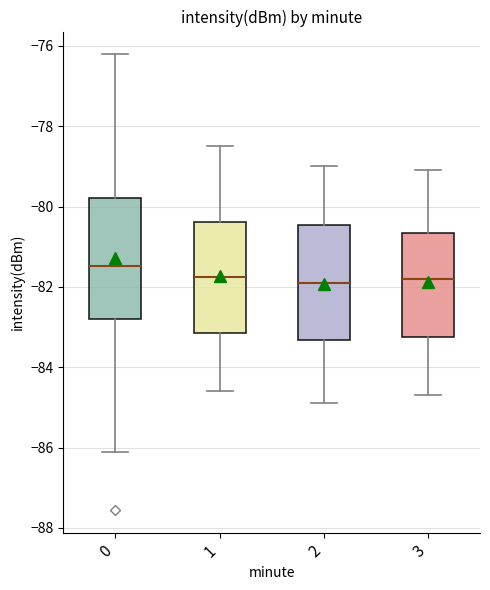

Where does the lower whisker of the box at x = 3 end on the y-axis? The values are not printed on the chart, so give them approximately, as read against the axis.

-84.6